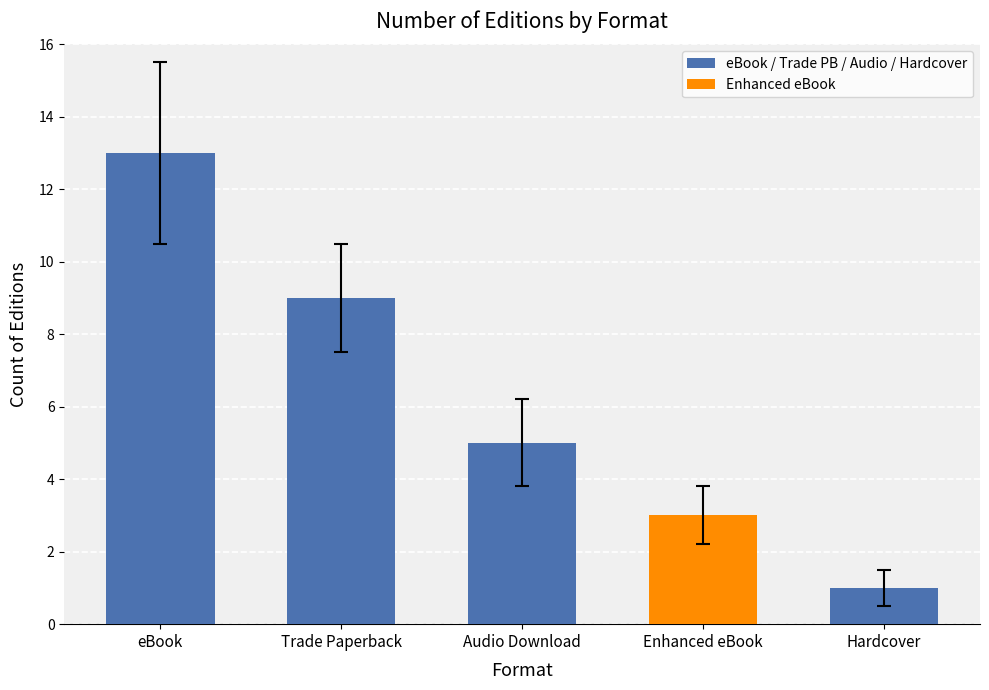

What is the label of the 5th bar from the right?

eBook